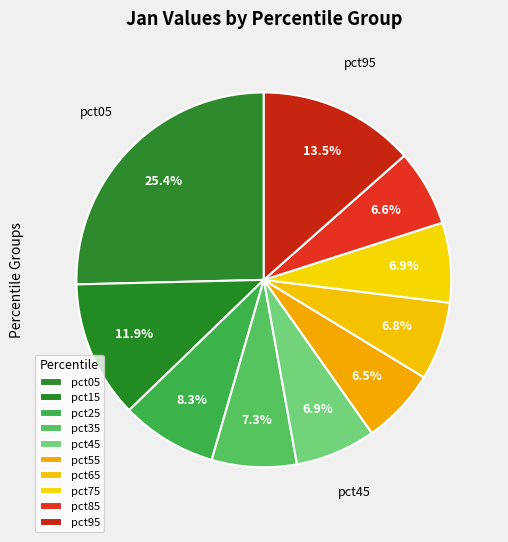

To the nearest percent, what is the difference between the largest and smallest slice percentages?

19%